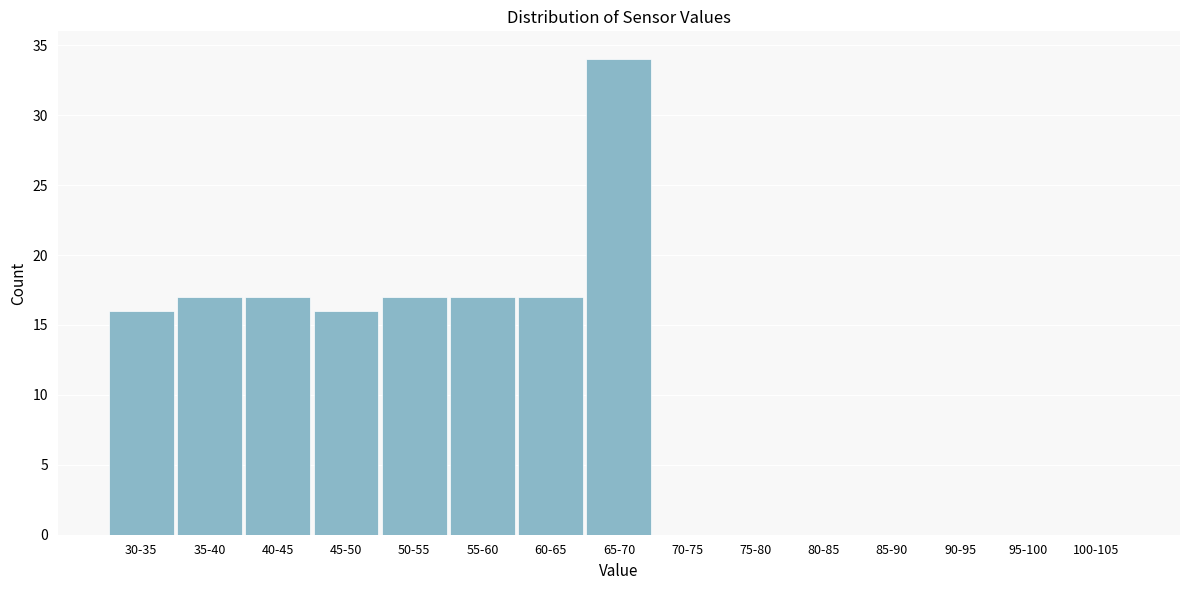

Reading left to right, extract all data points from this chart.

30-35=16	35-40=17	40-45=17	45-50=16	50-55=17	55-60=17	60-65=17	65-70=34	70-75=0	75-80=0	80-85=0	85-90=0	90-95=0	95-100=0	100-105=0